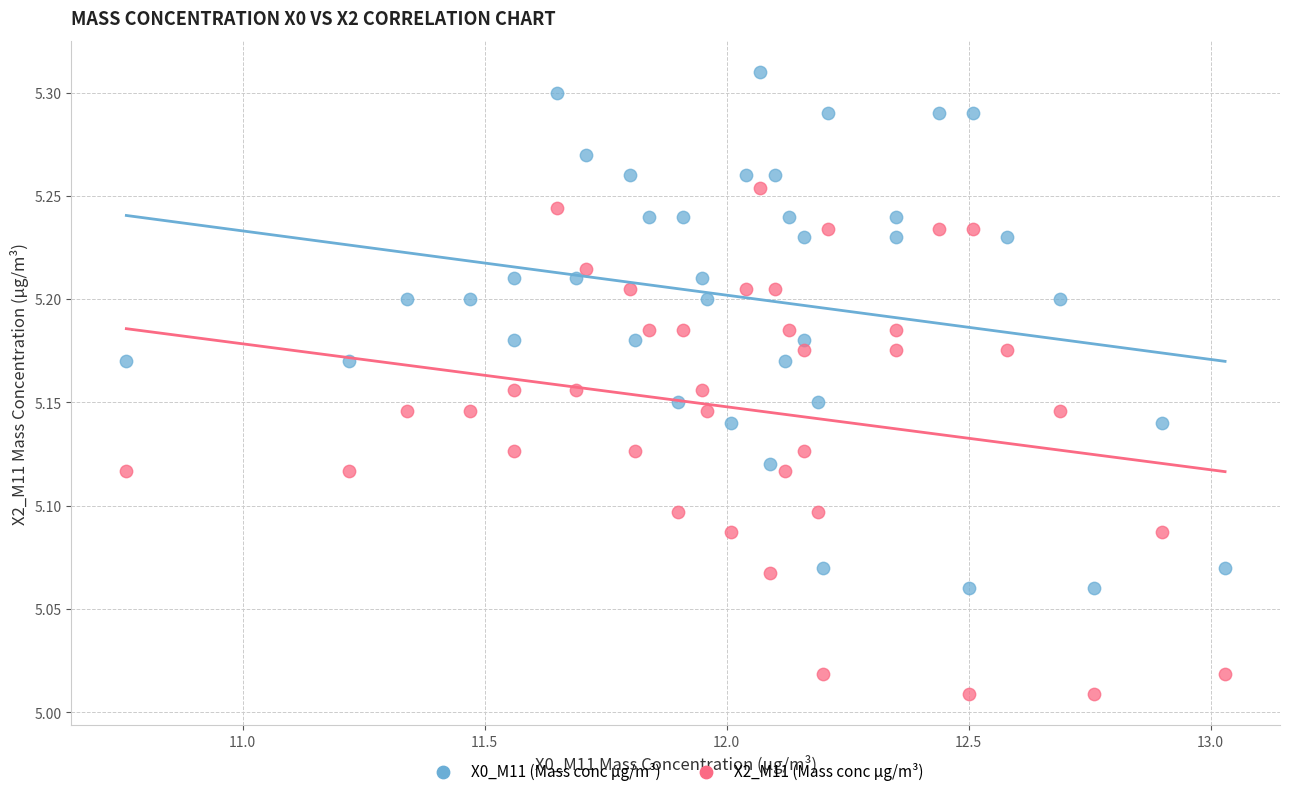

Which series reaches the minimum Y coordinate?

X2_M11 (Mass conc μg/m³)